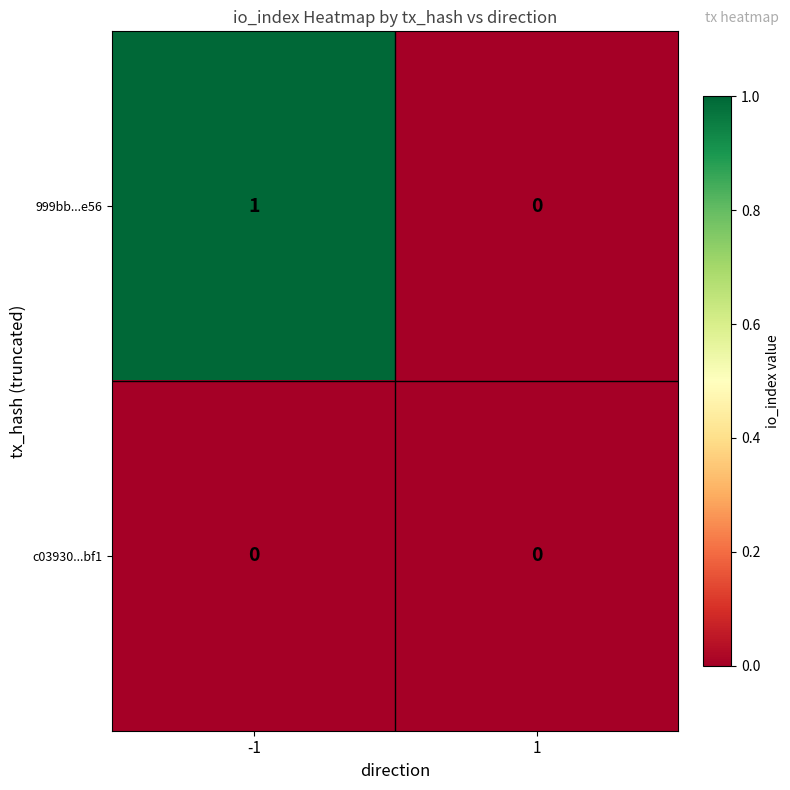

The value of 999bb...e56 at -1 is 0. True or false?

False